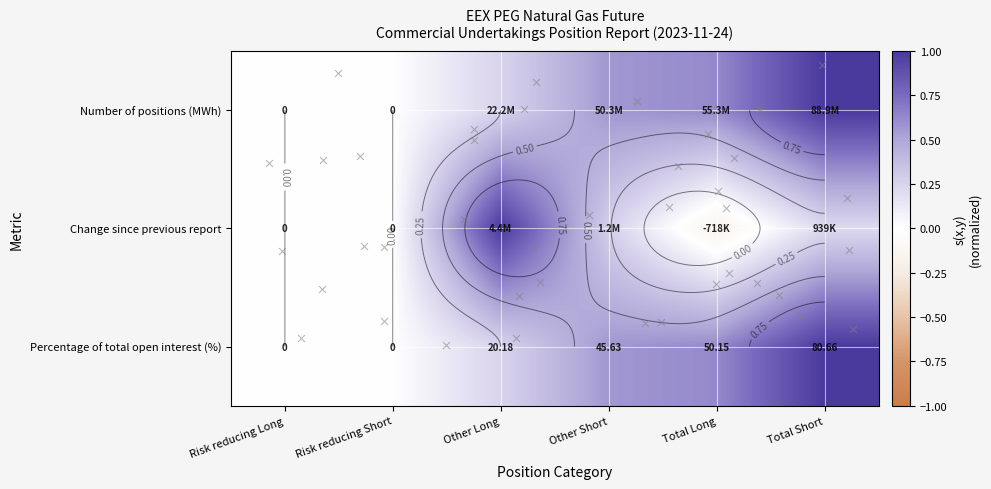

Between Other Short and Risk reducing Long, which is larger?

Other Short